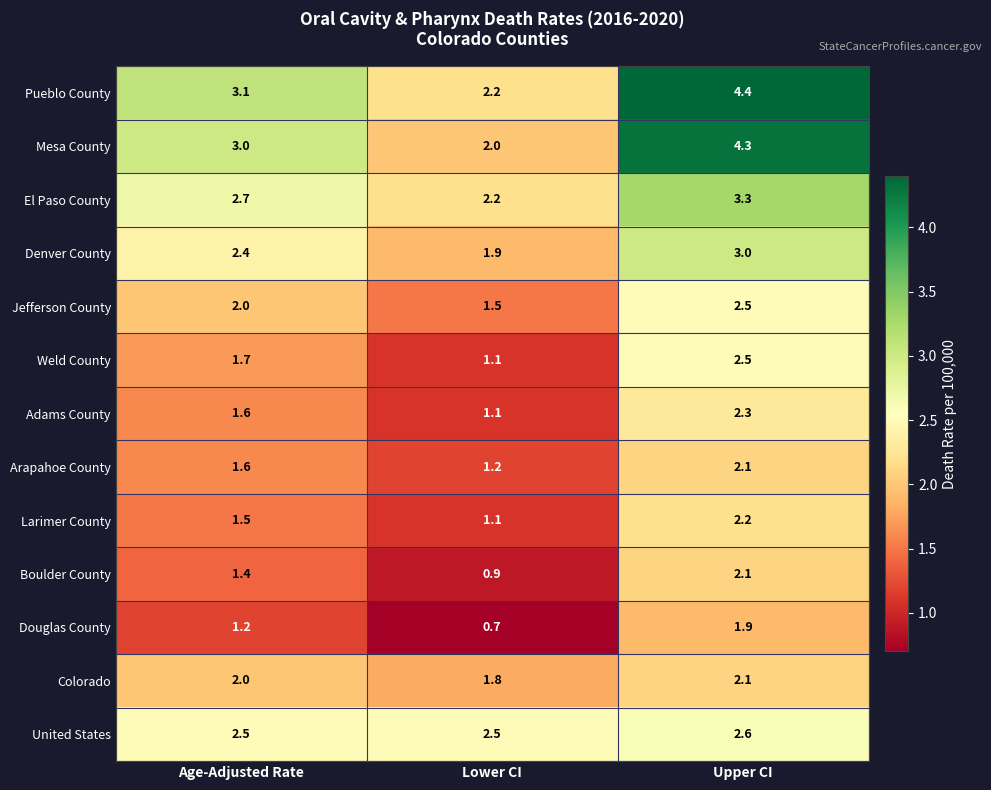

Which label corresponds to the largest value in the chart?

Upper CI